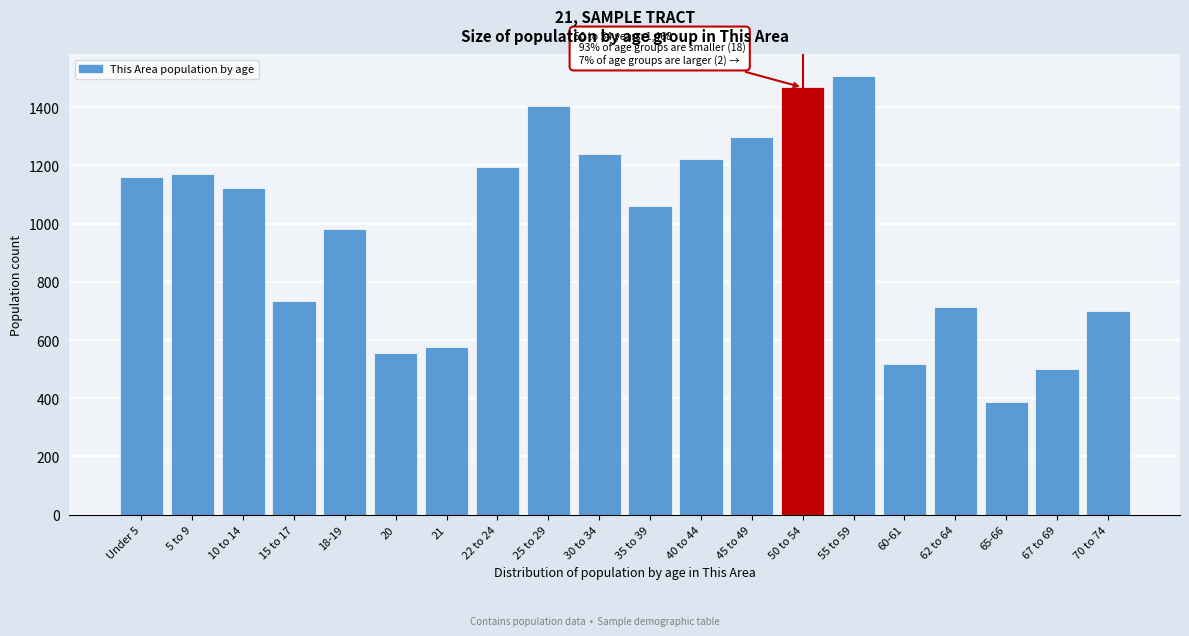

Reading left to right, extract all data points from this chart.

1160	1172	1124	735	982	555	576	1194	1404	1239	1060	1223	1297	1468	1506	518	715	386	502	699